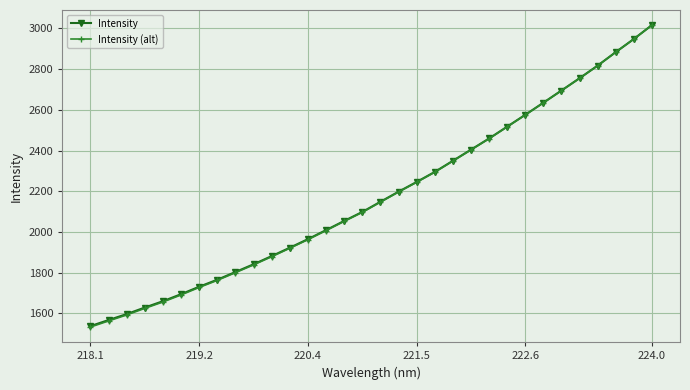

What is the minimum value shown in the chart?

1532.7